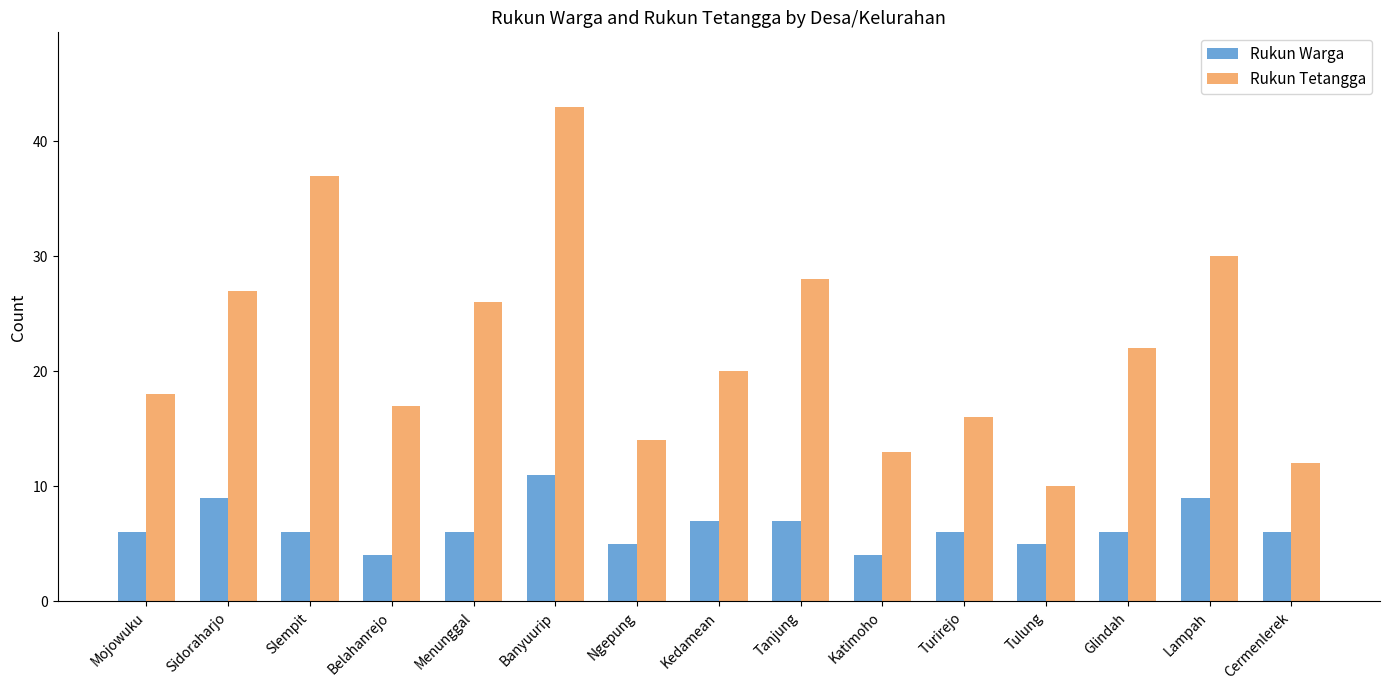

What value does the Rukun Warga series have at Turirejo?

6